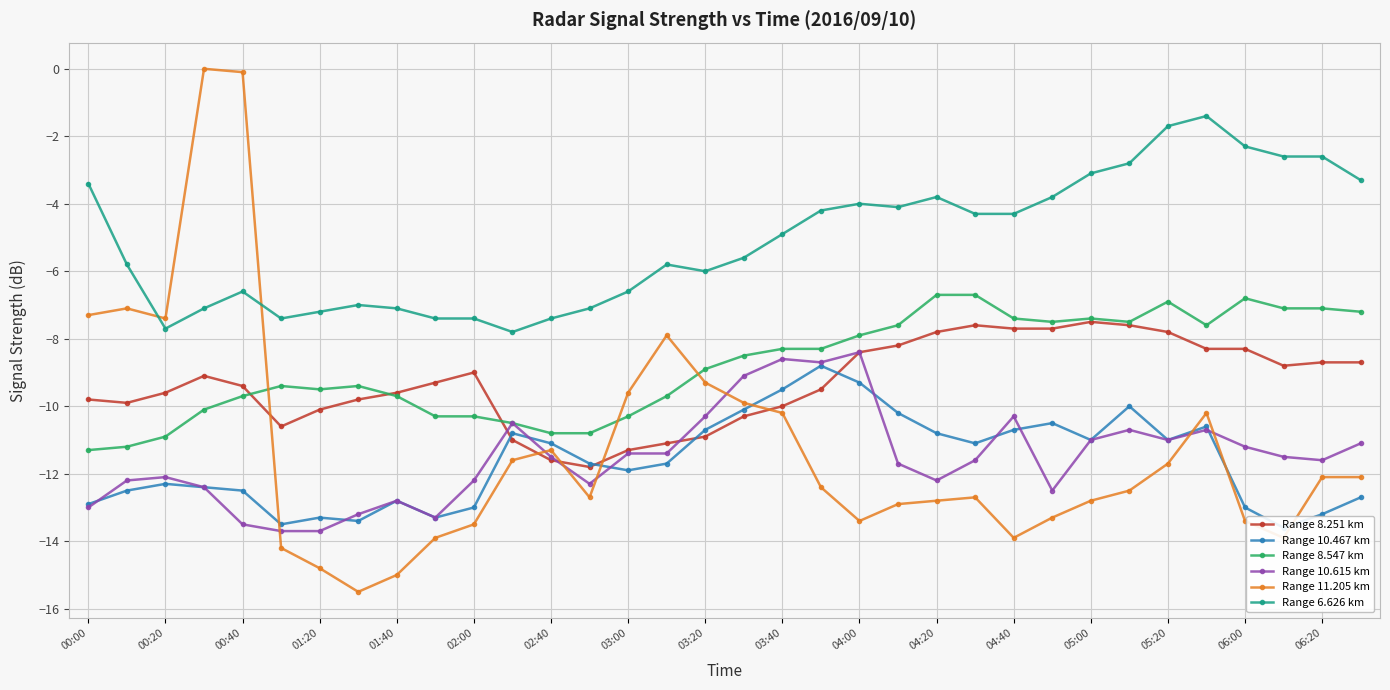

Is this an area chart (filled region under the line)?

No